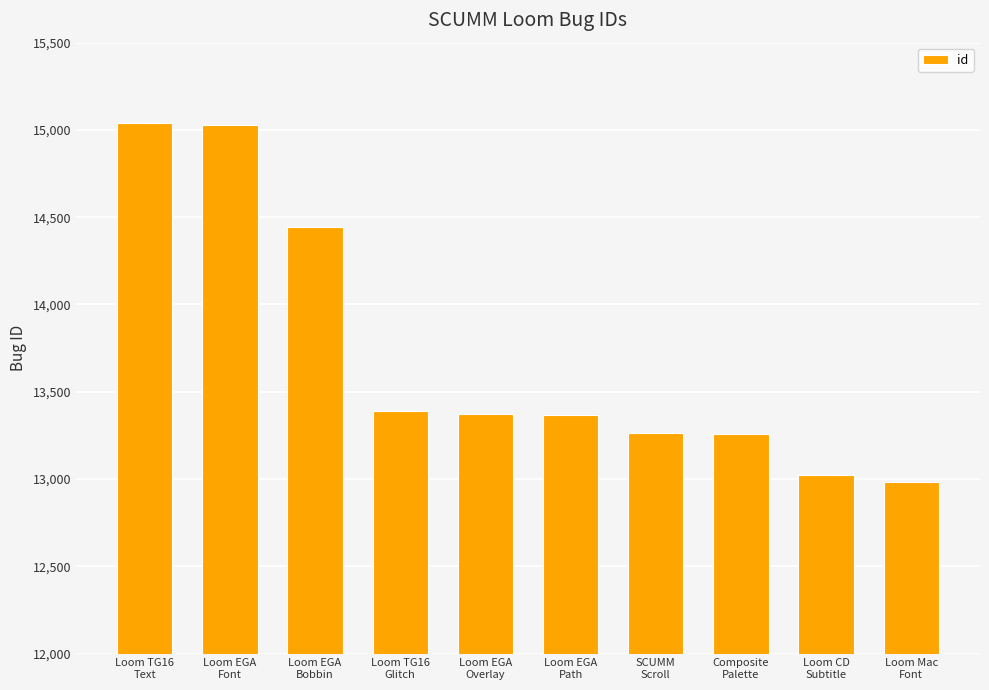

Does the chart contain stacked bars?

No